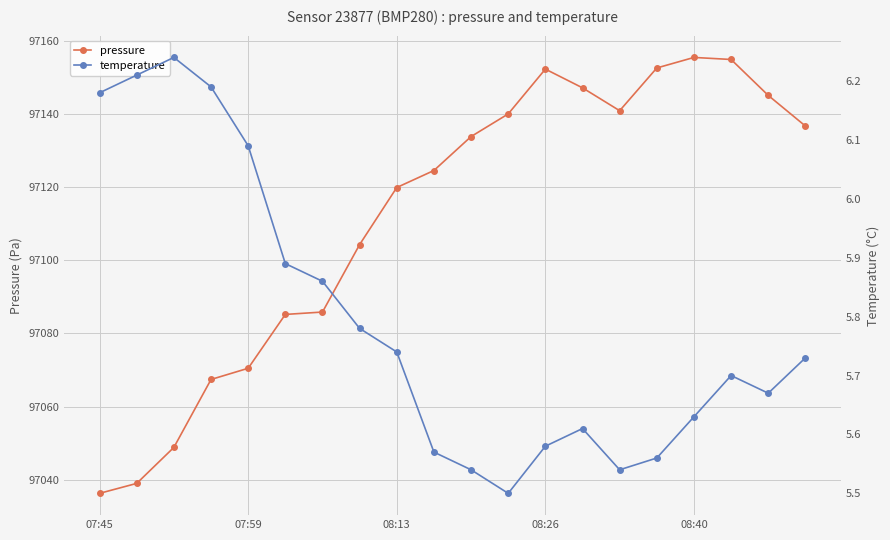

What is the difference between the maximum and minimum values in the temperature series?

0.7